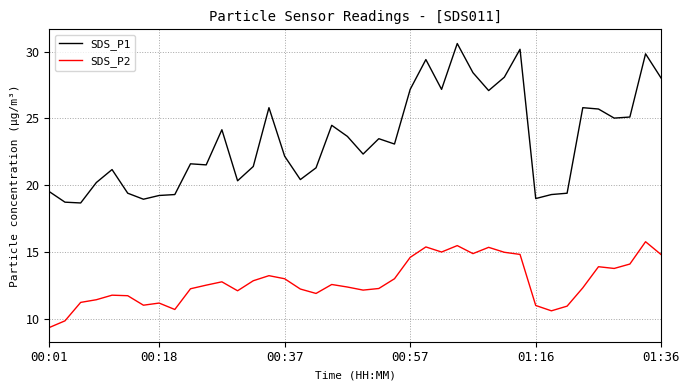

In SDS_P2, how many points are higher than both neighbors (excluding endpoints)?

10